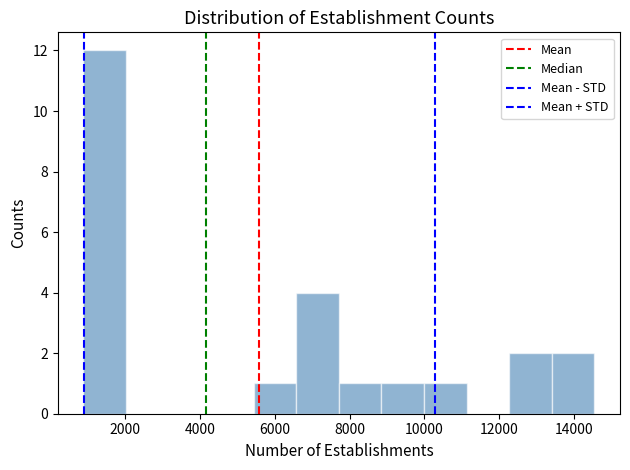

Which range on the x-axis has the tallest bar?

800 to 2000